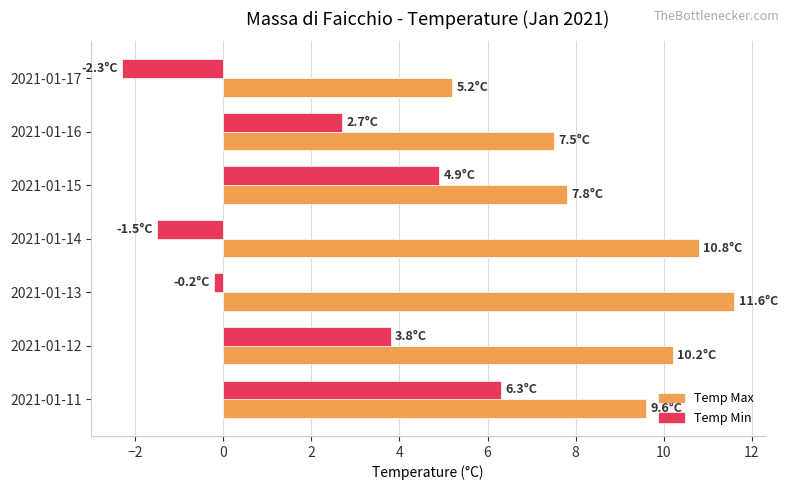

List the labels in order of Temp Min value, largest first.

2021-01-11, 2021-01-15, 2021-01-12, 2021-01-16, 2021-01-13, 2021-01-14, 2021-01-17